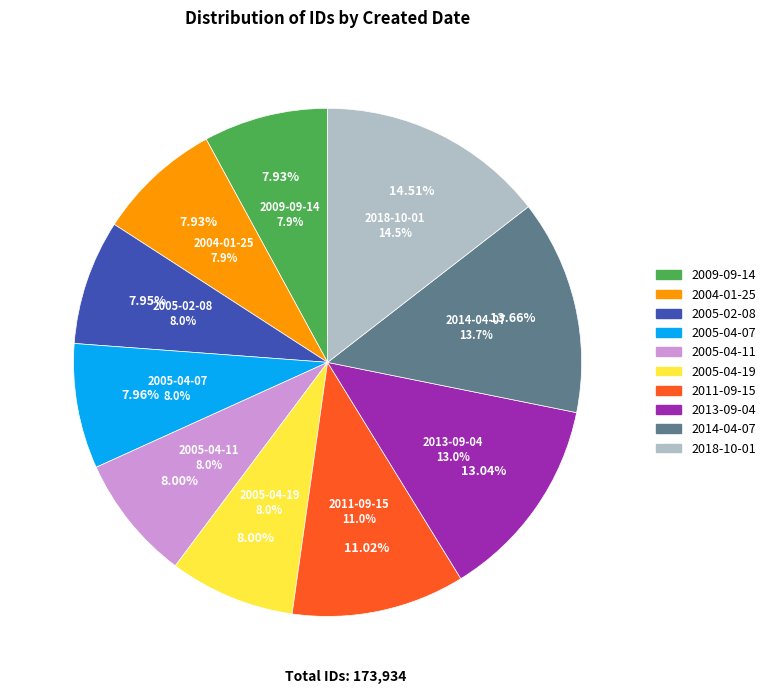

To the nearest percent, what is the average slice percentage?

10%